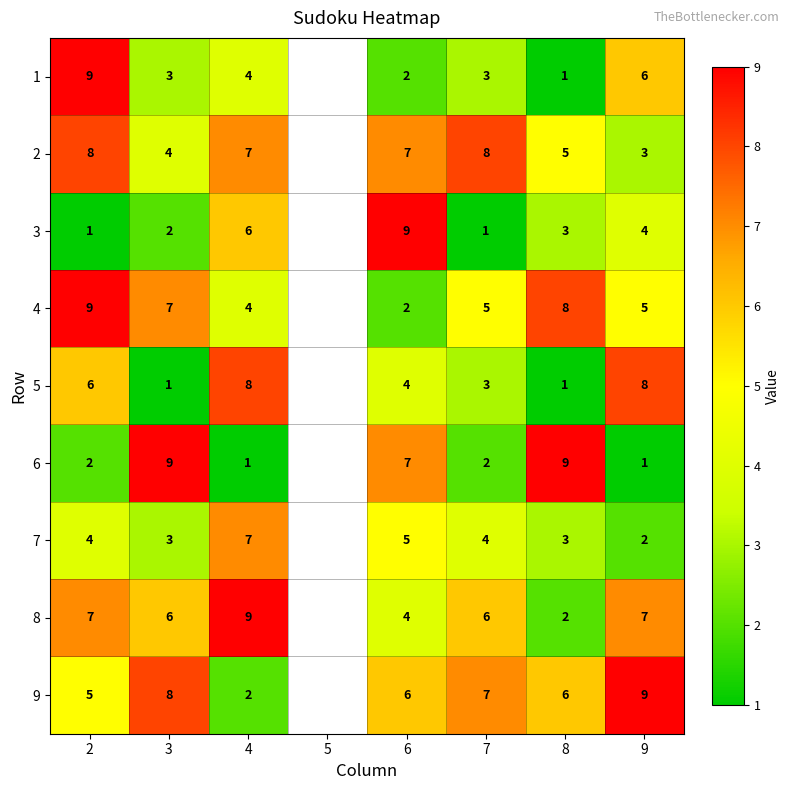

True or false: 5 has a value of 5.5 at 4.

False